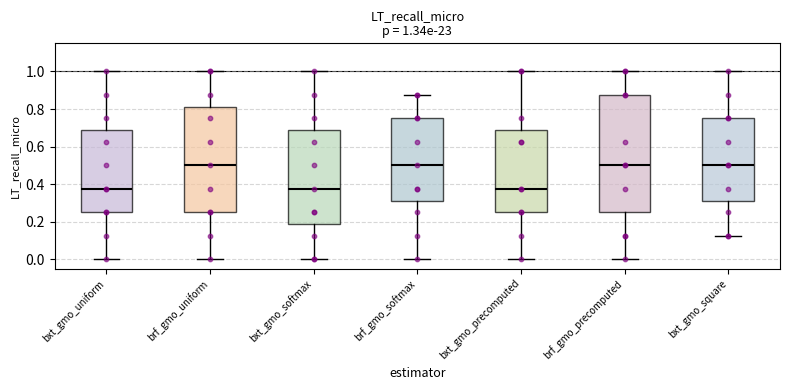

Which box is the tallest, from its lower edge to its upper edge?

brf_gmo_precomputed